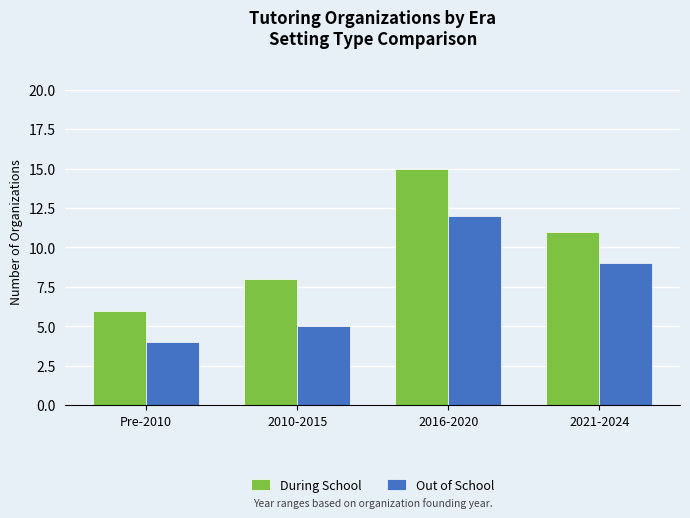

Rank the series by their maximum value, from highest to lowest.

During School, Out of School